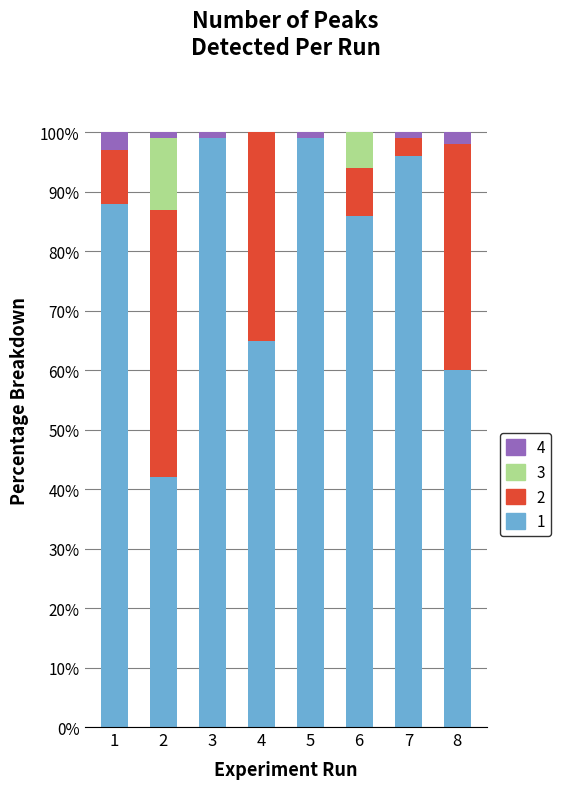

Is it true that 1 equals 99 at 5?

True